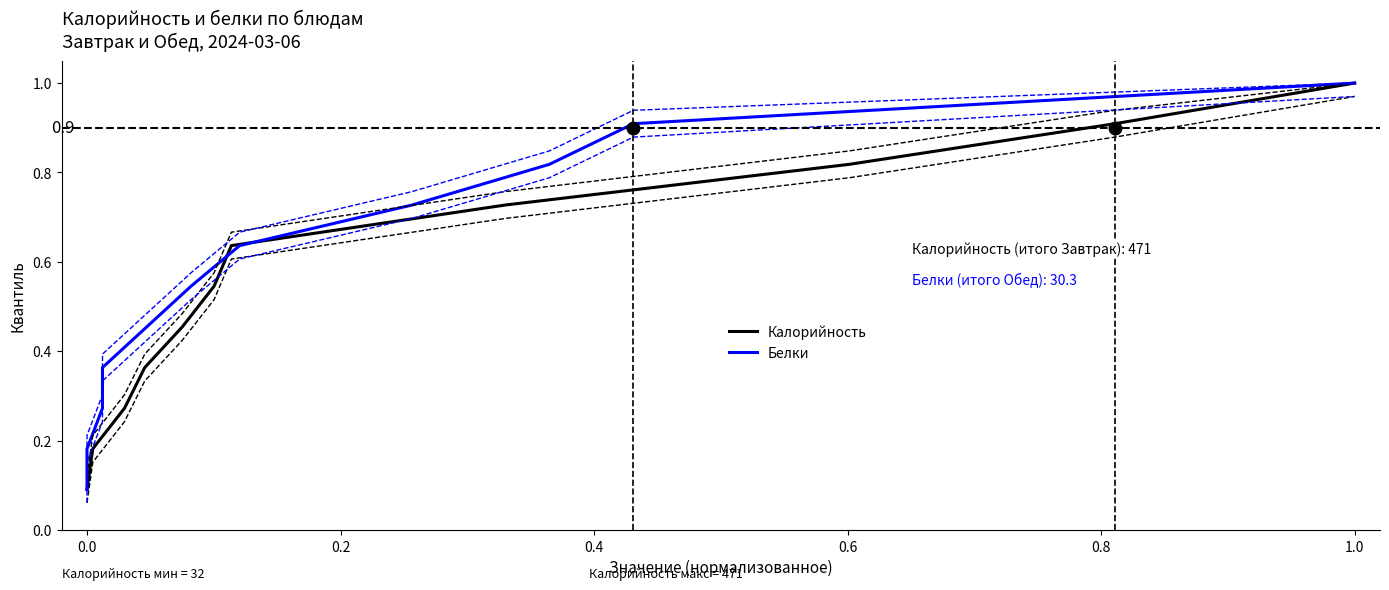

At which label does Калорийность reach its minimum?

0.0